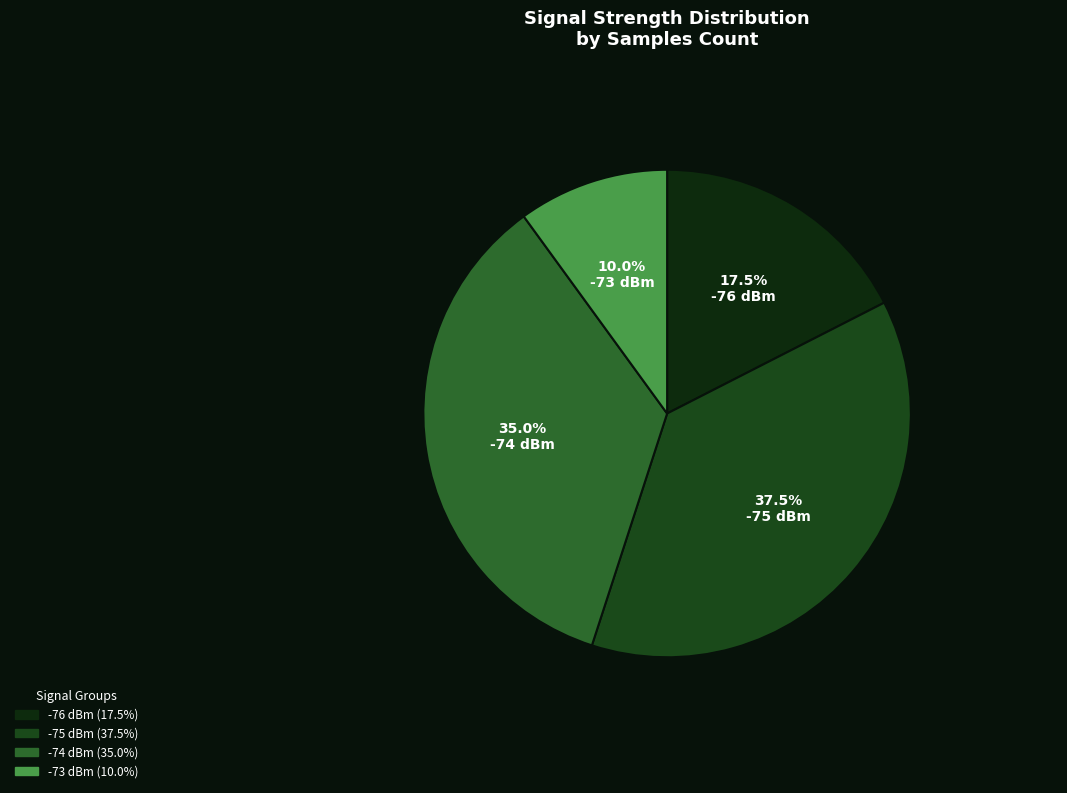

To the nearest percent, what is the average slice percentage?

25%